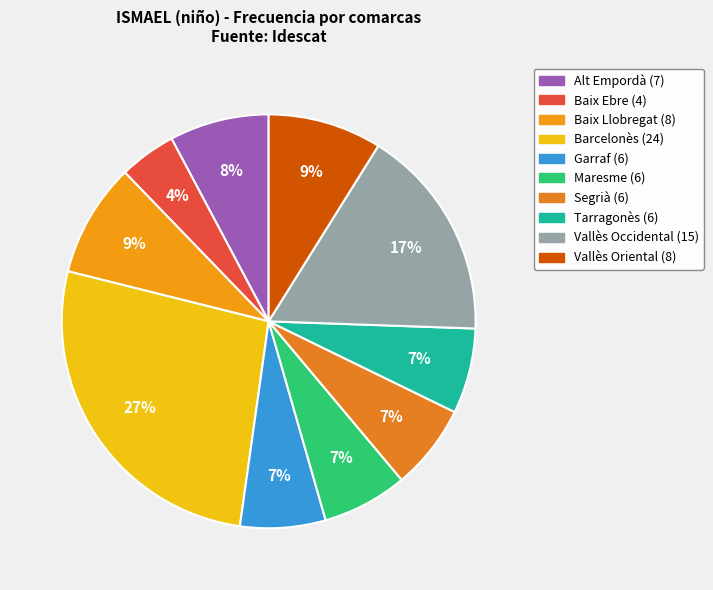

How many slices are in this pie chart?

10